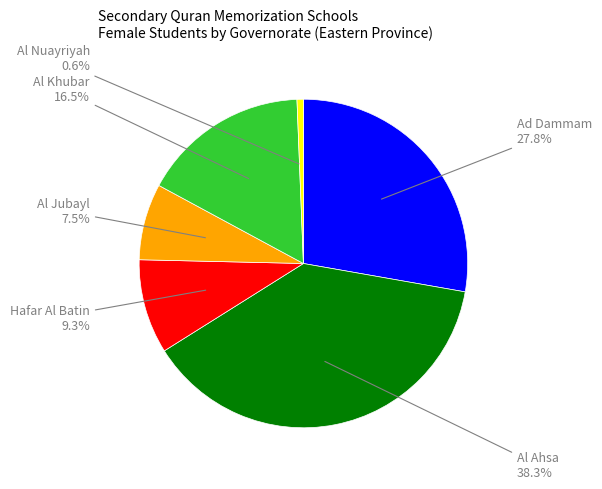

Is there a majority slice in this chart?

No